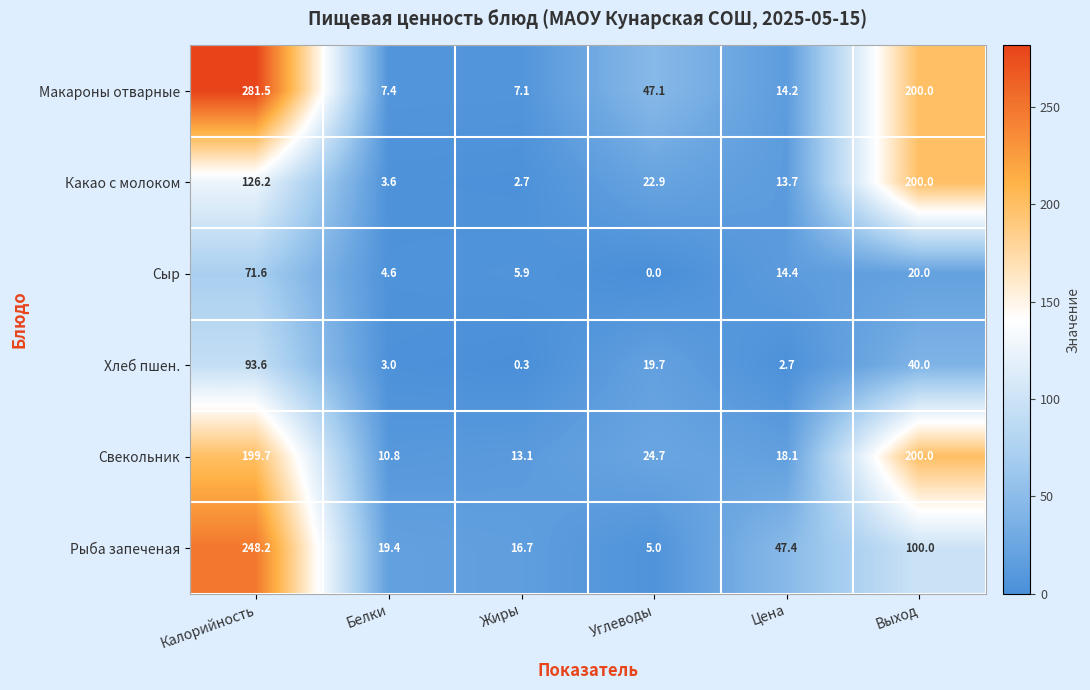

The value of Свекольник at Цена is 11.9. True or false?

False